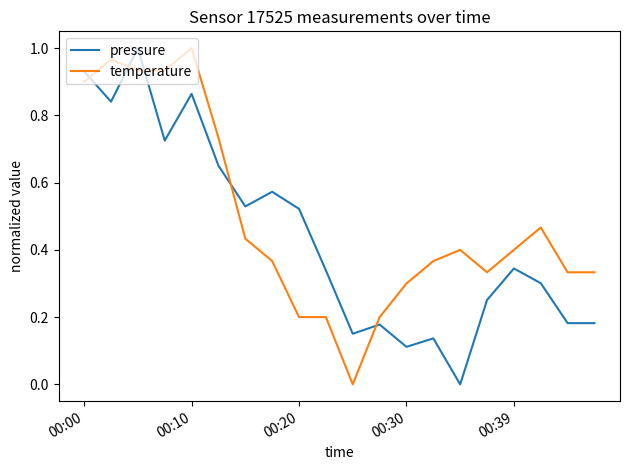

List the series in order of their overall mean, highest first.

temperature, pressure